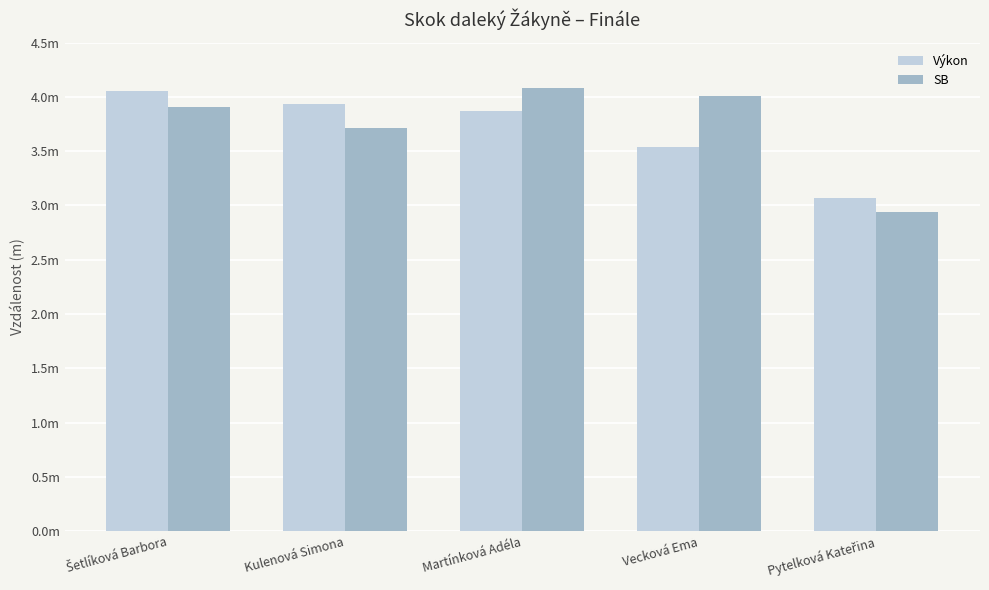

Does the chart contain stacked bars?

No